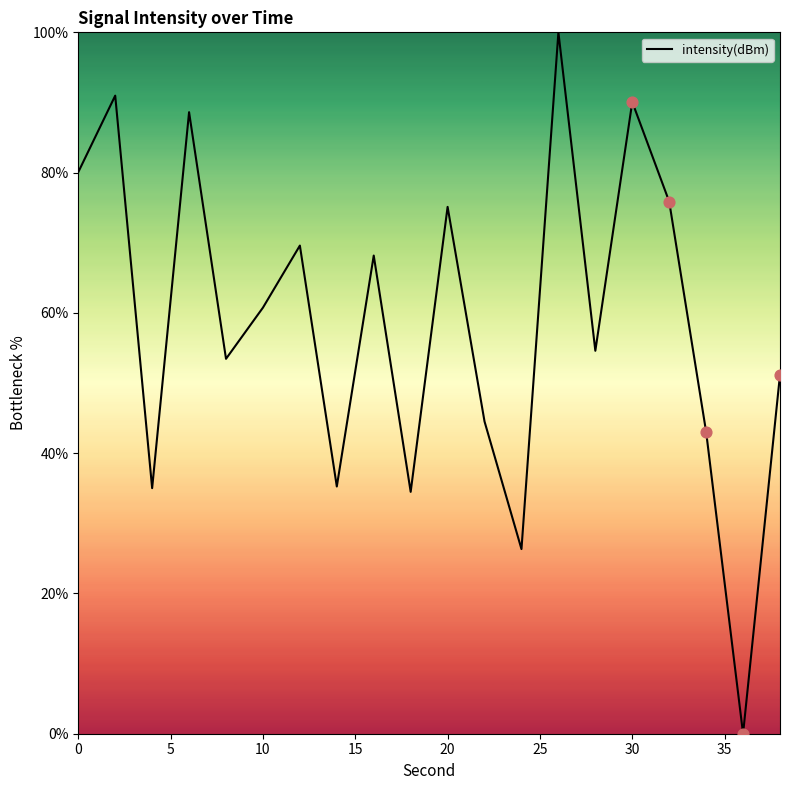

What is the maximum value shown in the chart?

100.0